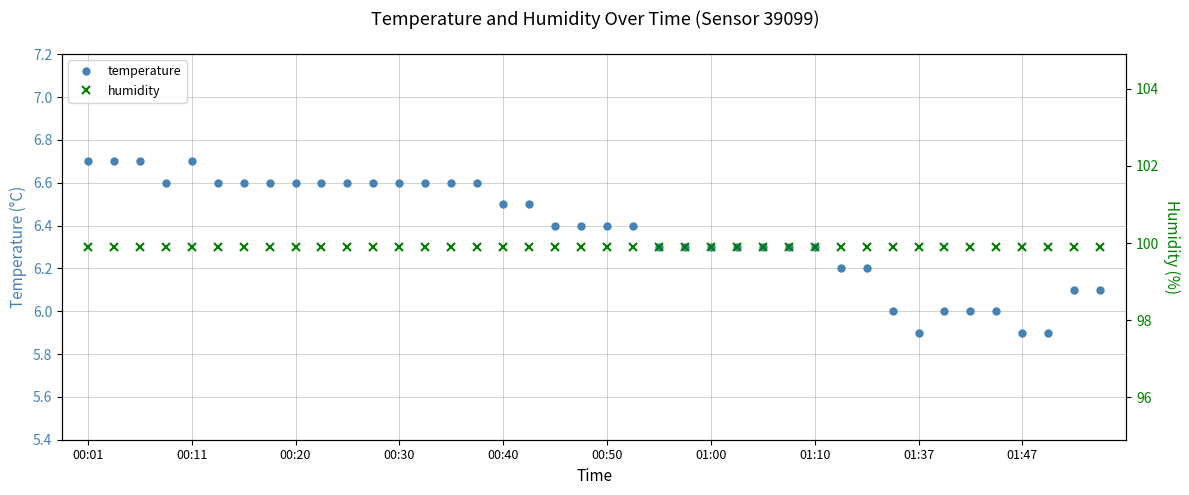

True or false: temperature has more than 0 points higher than both neighbors.

True